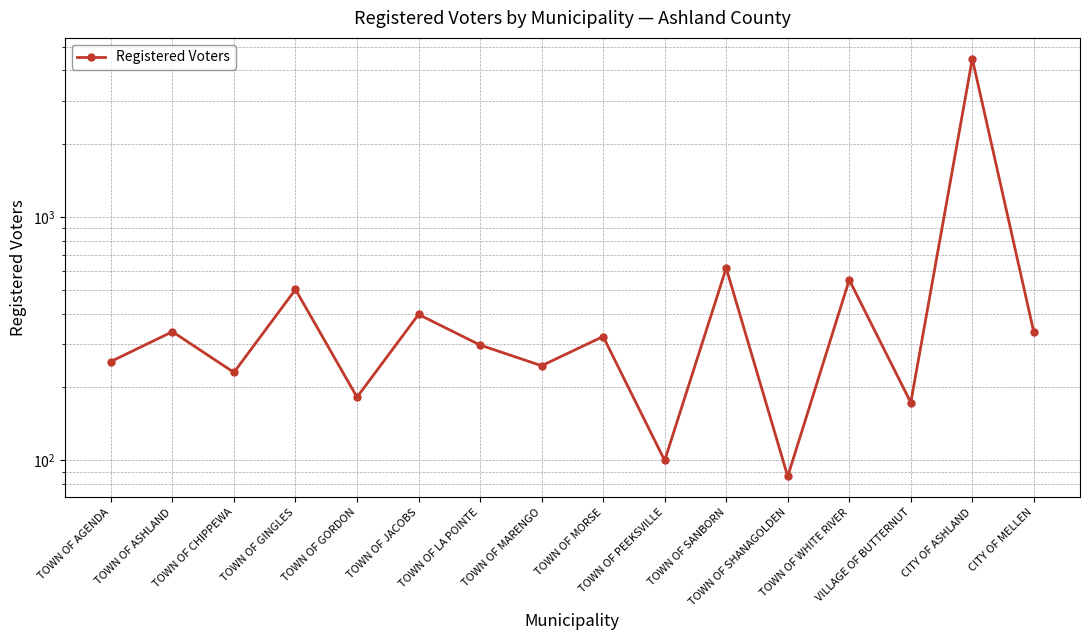

Does the chart have visible grid lines?

Yes